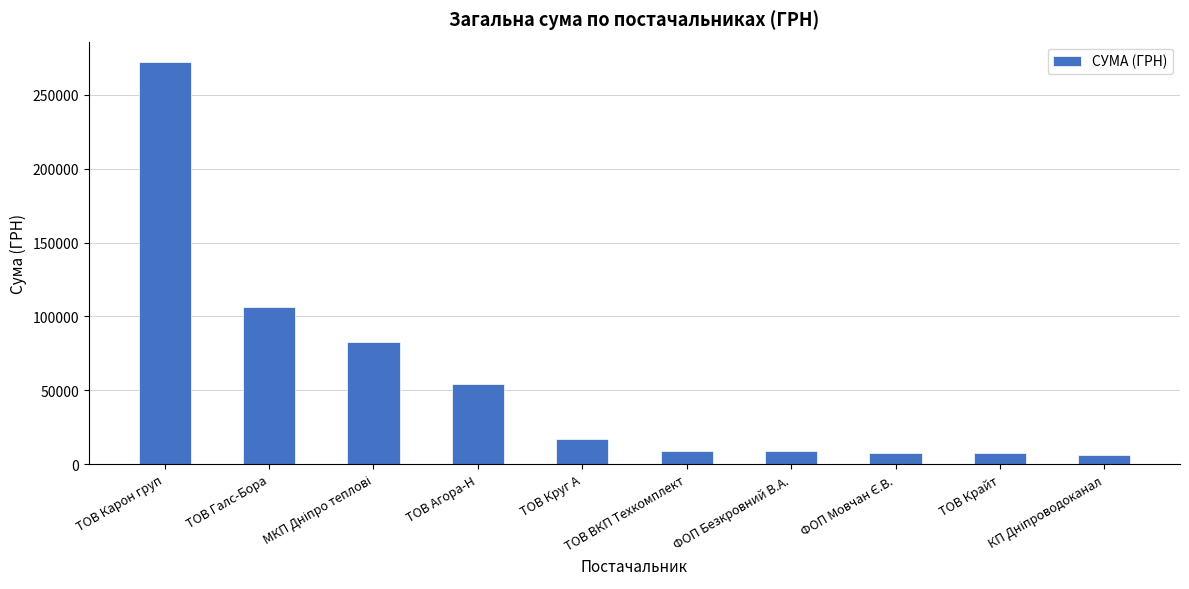

Does the chart contain stacked bars?

No